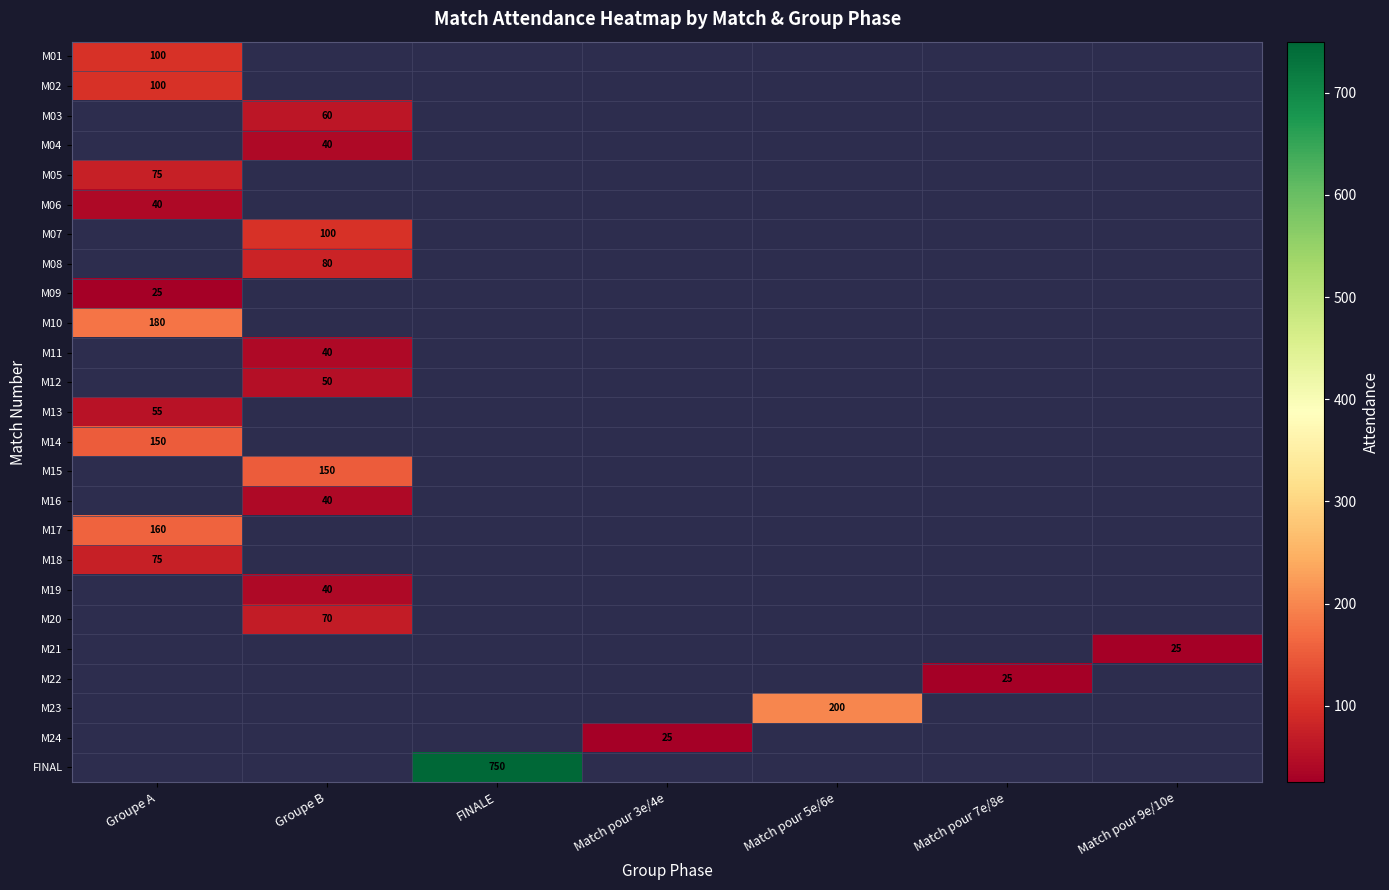

True or false: M19 has a value of 16 at Groupe B.

False